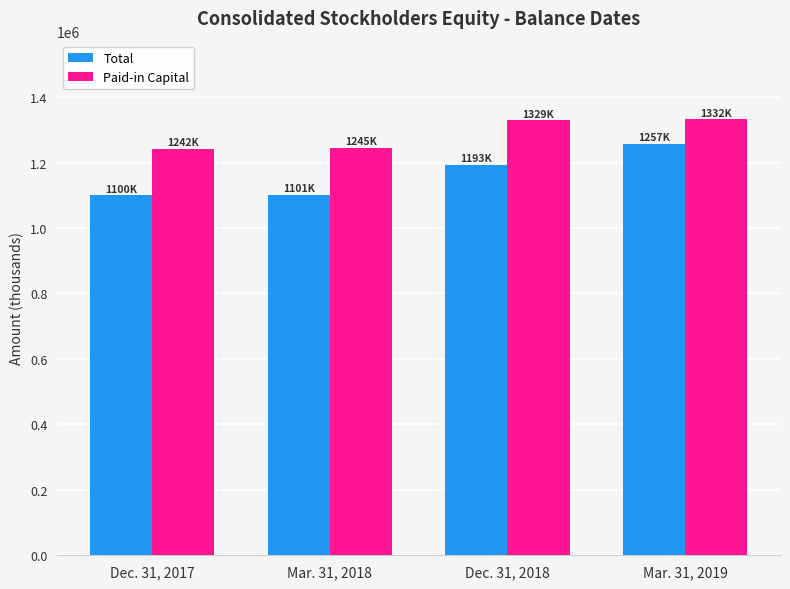

How many bars are there in total?

8